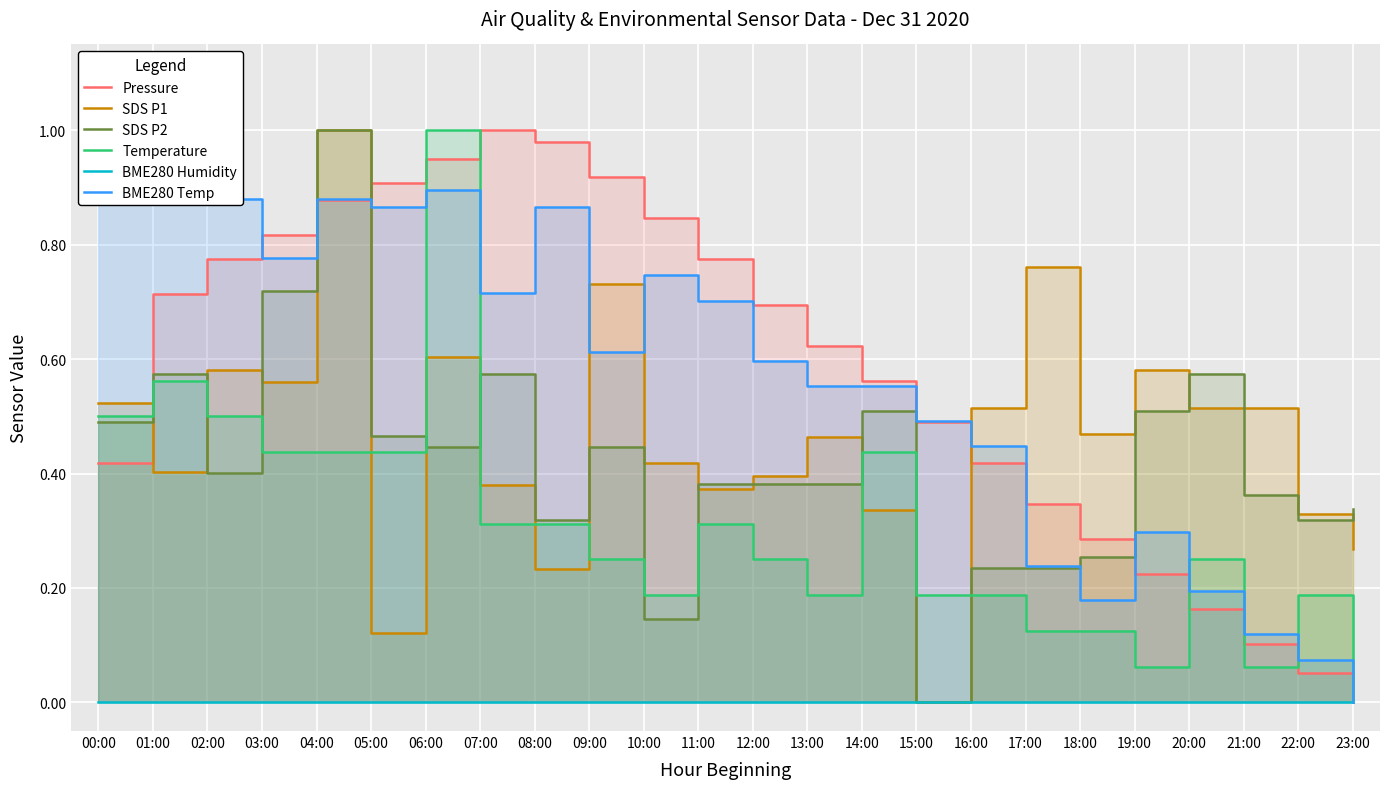

The SDS P2 series shows 0.0 at 15:00. True or false?

True